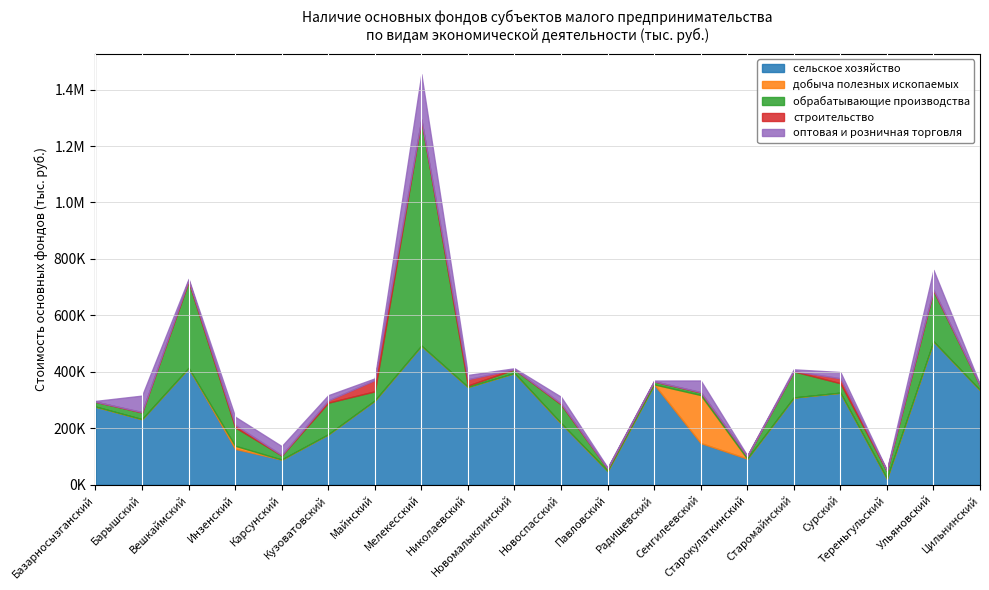

What are all the series names shown in the legend?

сельское хозяйство, добыча полезных ископаемых, обрабатывающие производства, строительство, оптовая и розничная торговля